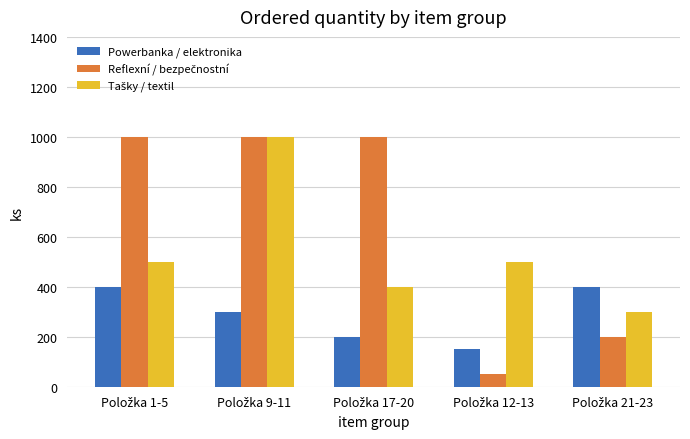

At how many categories does at least one series exceed 438?

4